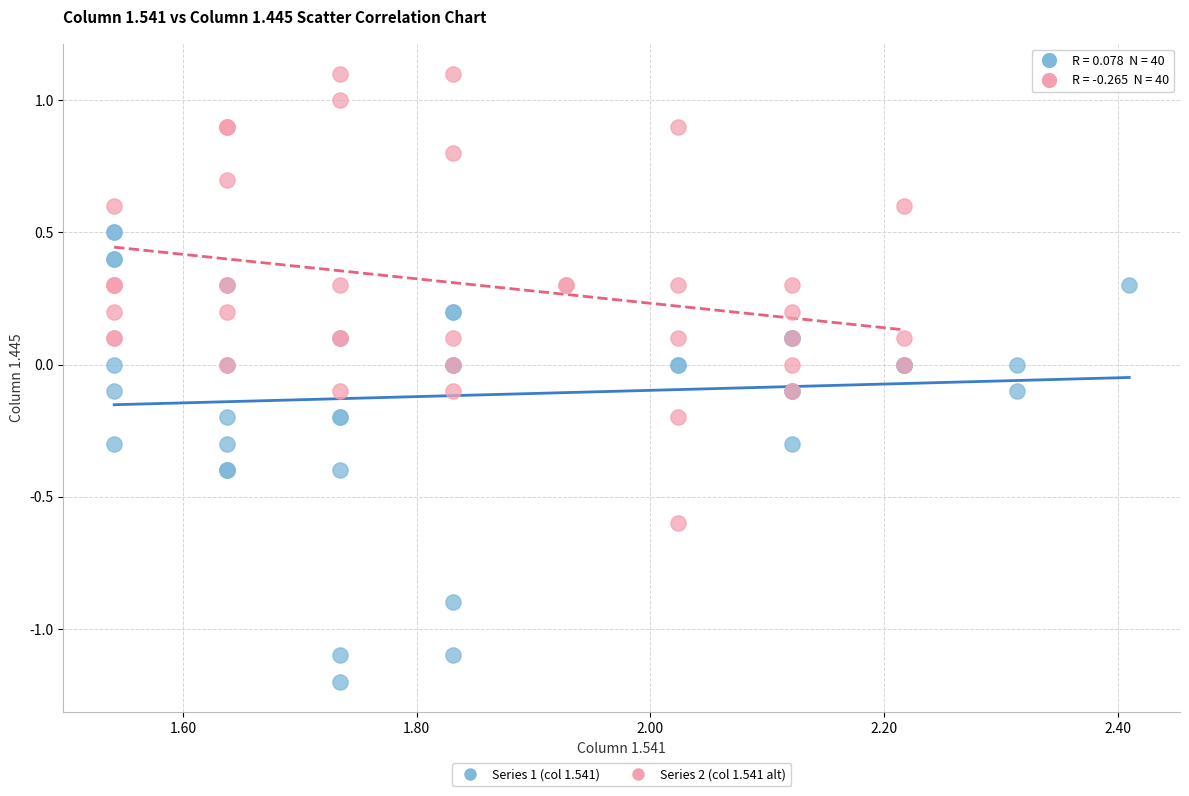

Which series reaches the maximum Y coordinate?

Series 2 (col 1.541 alt)